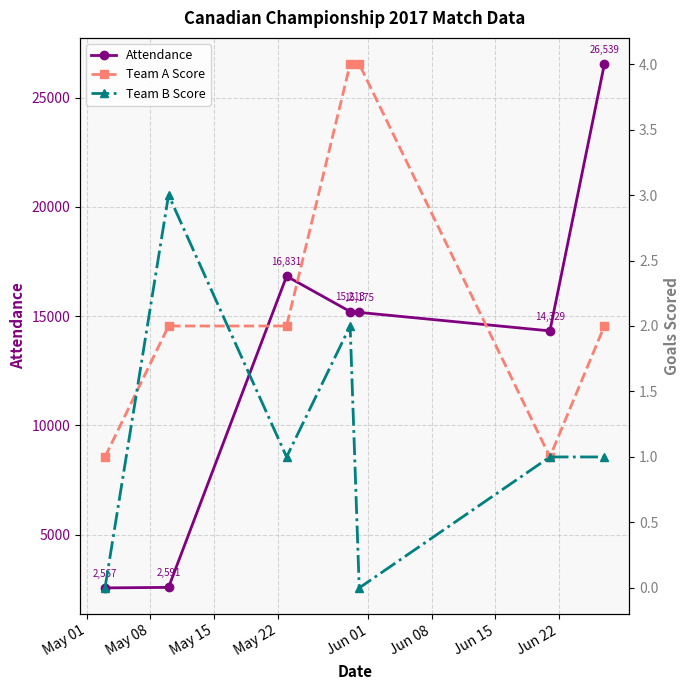

What is the maximum value for Attendance?

26539